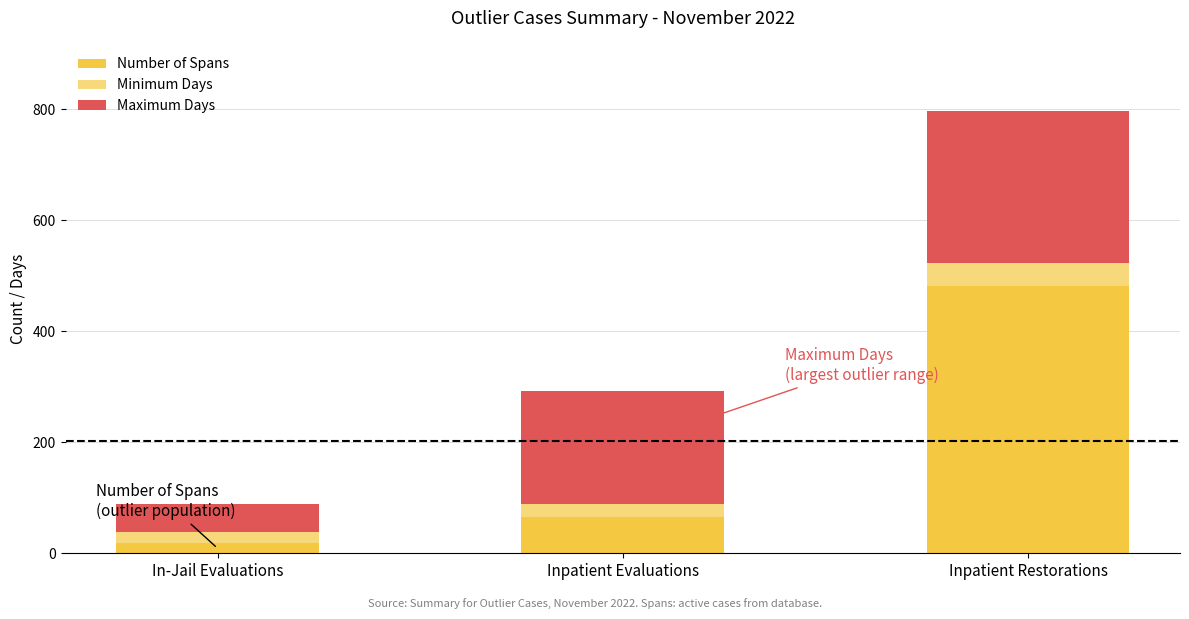

Which series has the largest total across all categories?

Number of Spans